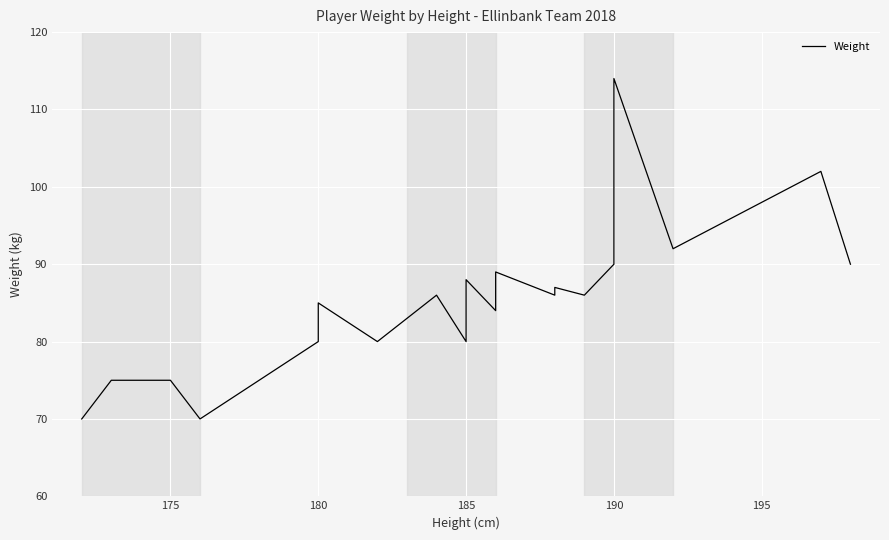

Is it true that the value at 175 is 75?

True